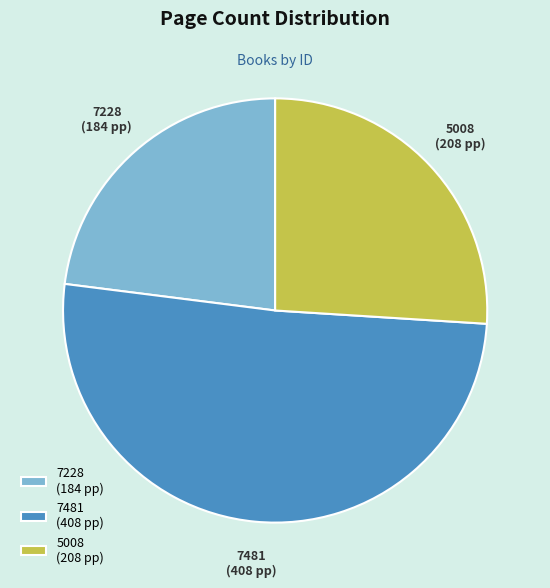

Is it true that 5008 (208 pp) is 32% of the pie?

False